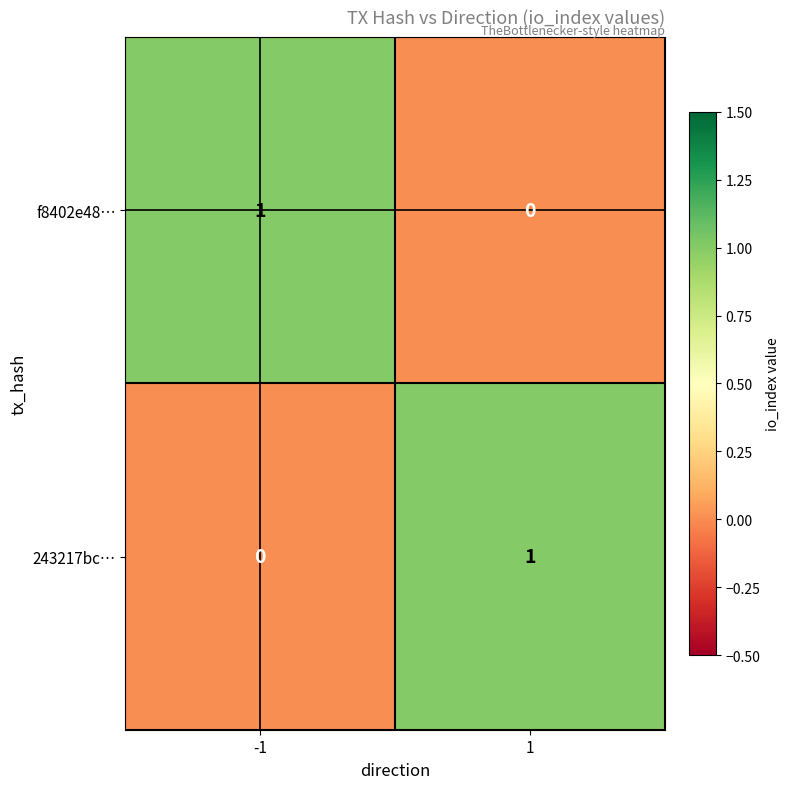

What is the total value across all series at -1?

1